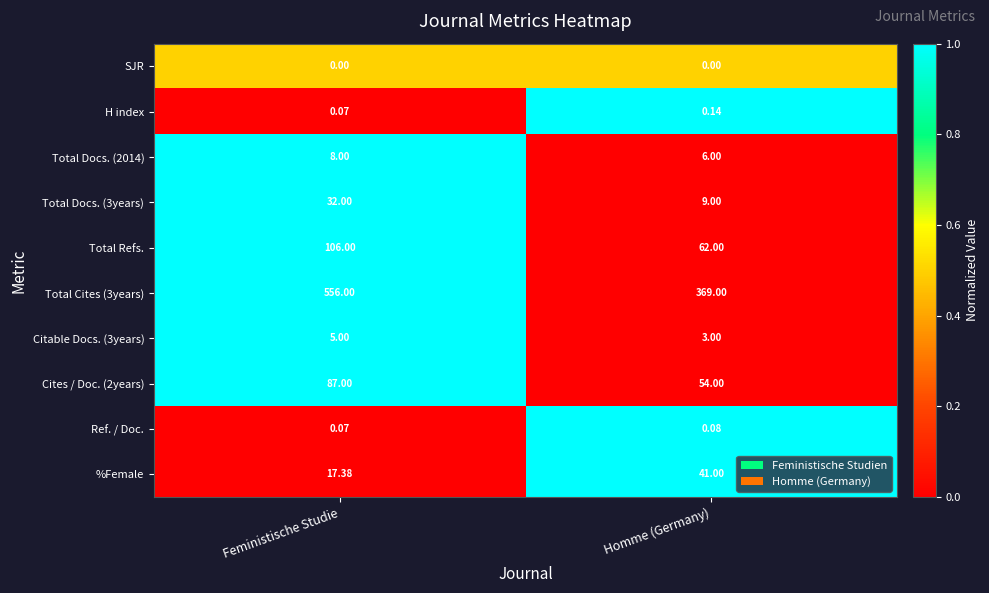

What is the difference between the highest and lowest values at Feministische Studie?

556.0